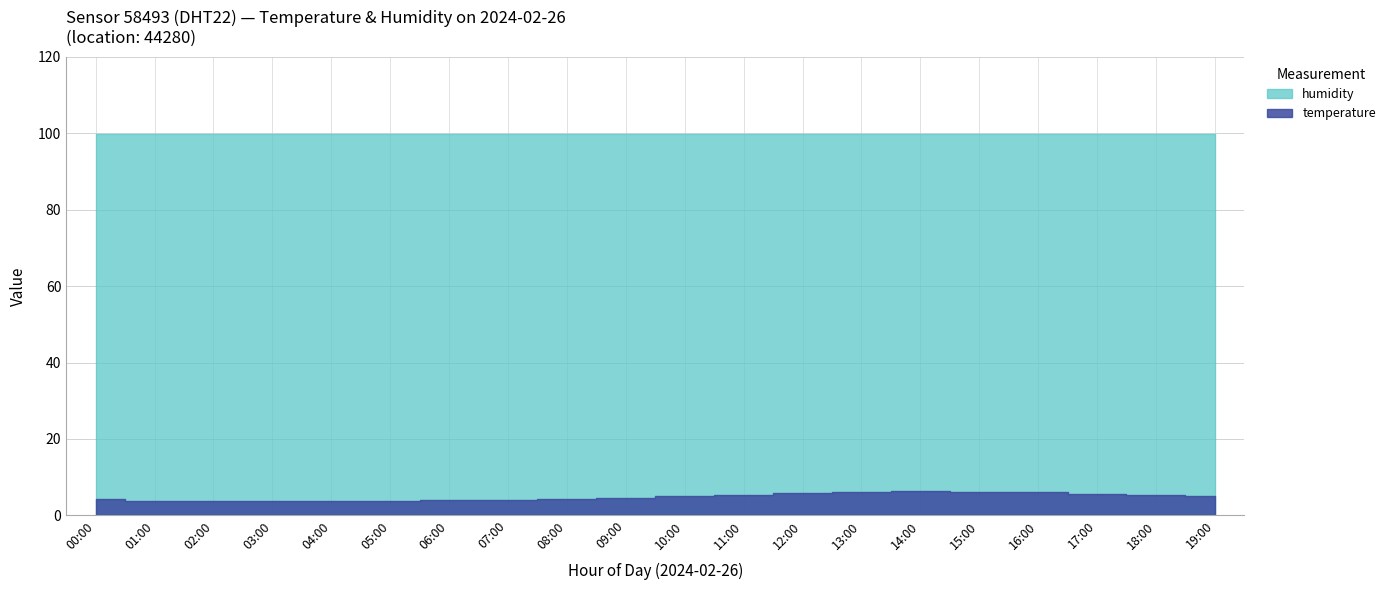

True or false: humidity and temperature cross at least once.

False